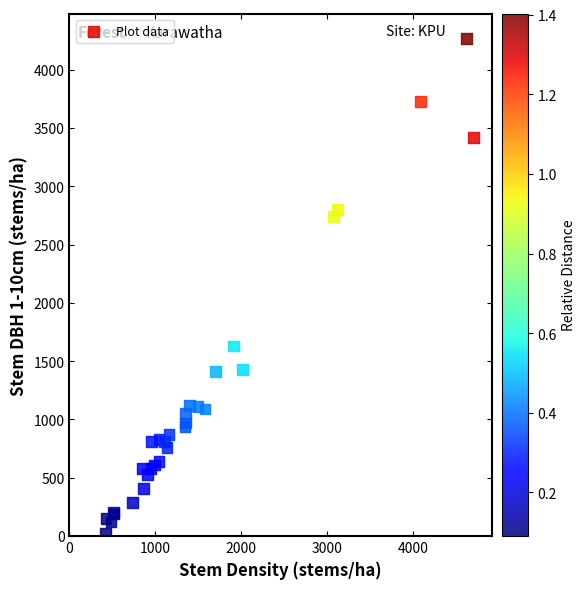

What Y value in the scatter plot is closest to 2145?

1630